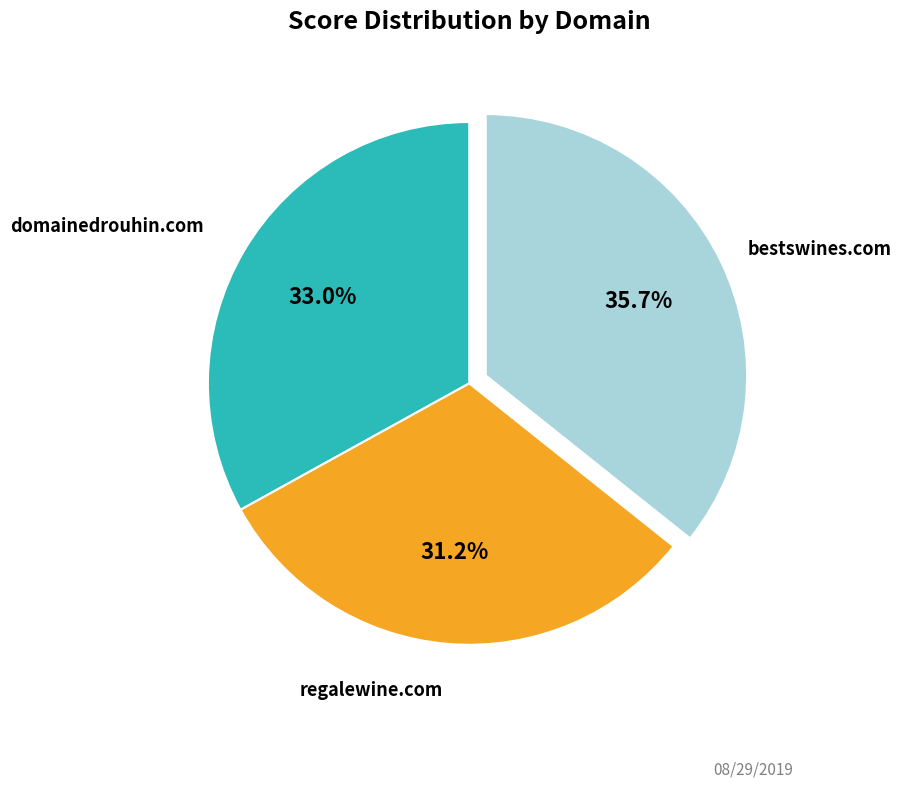

Is there any slice that represents more than half of the pie?

No